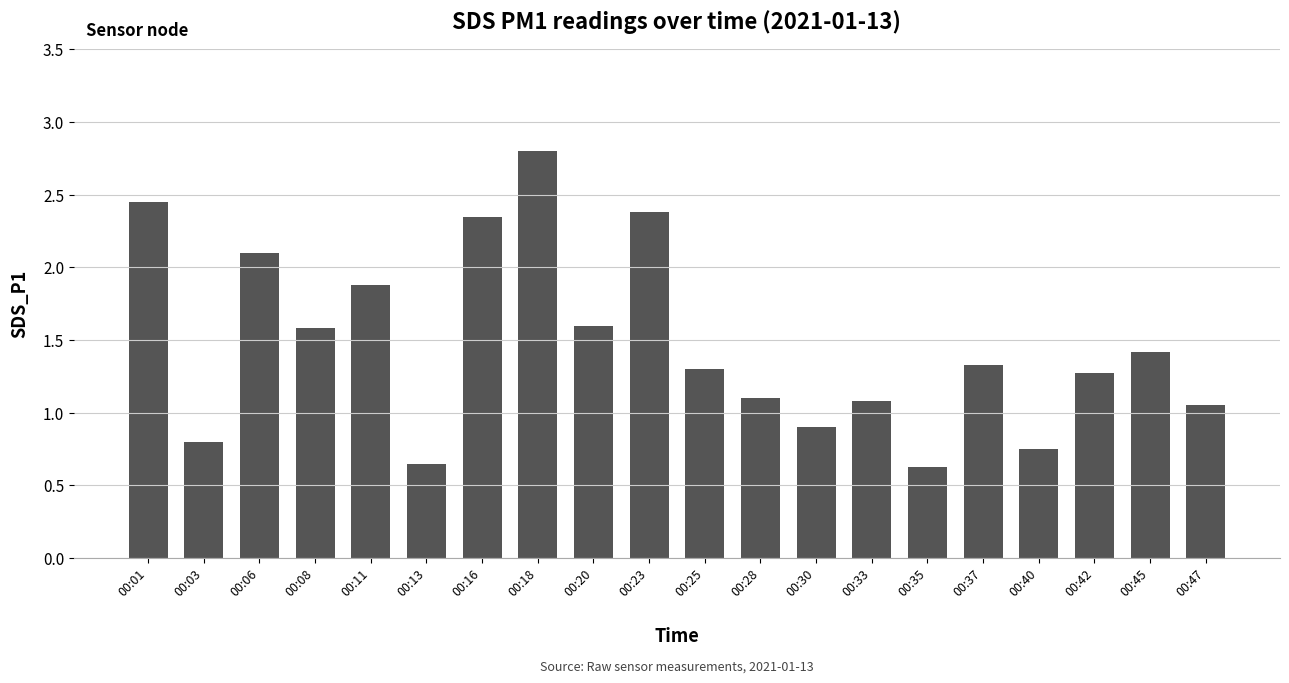

At which category does the chart reach its peak across all series?

00:18